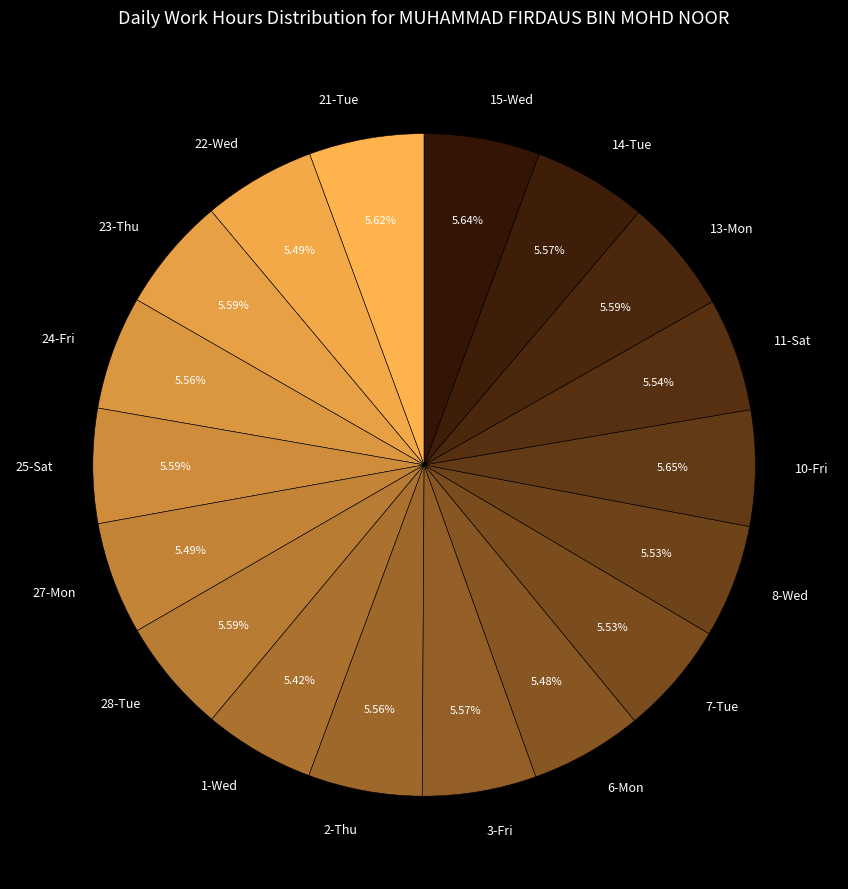

True or false: 13-Mon accounts for 1% of the total.

False